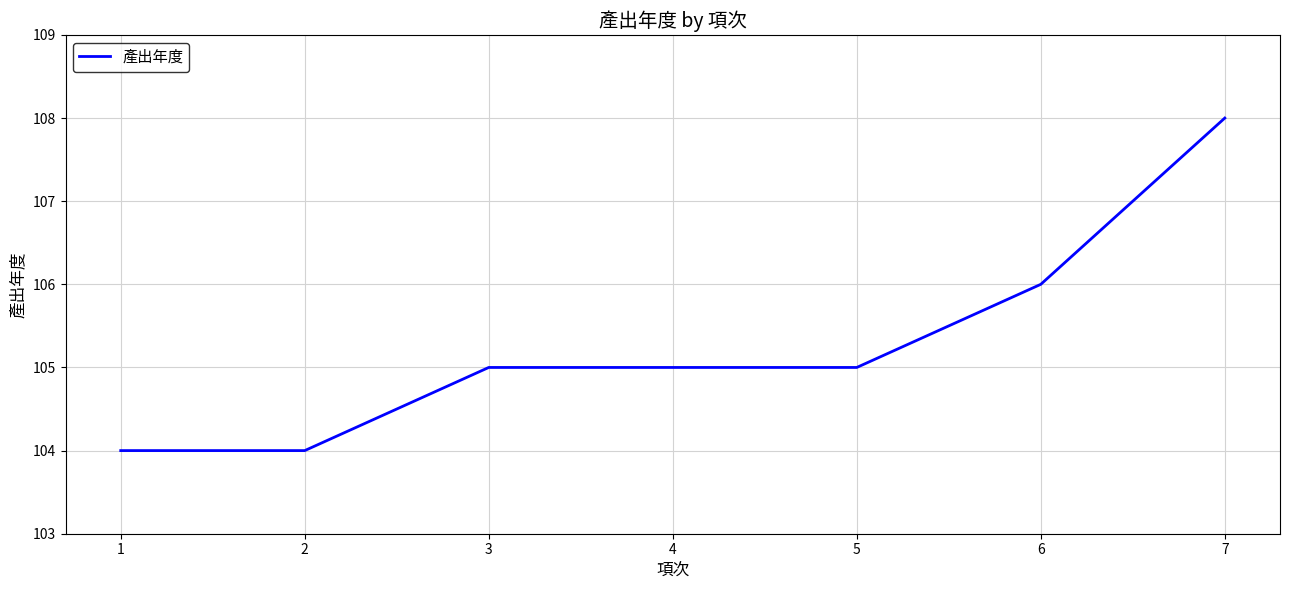

True or false: the data has more than 1 interior local peaks.

False